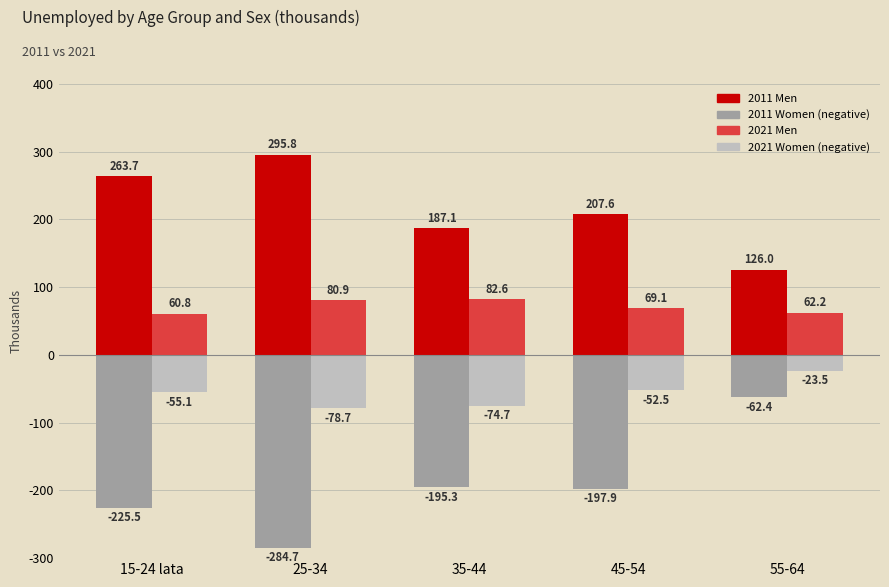

What is the greatest value displayed?

295.8